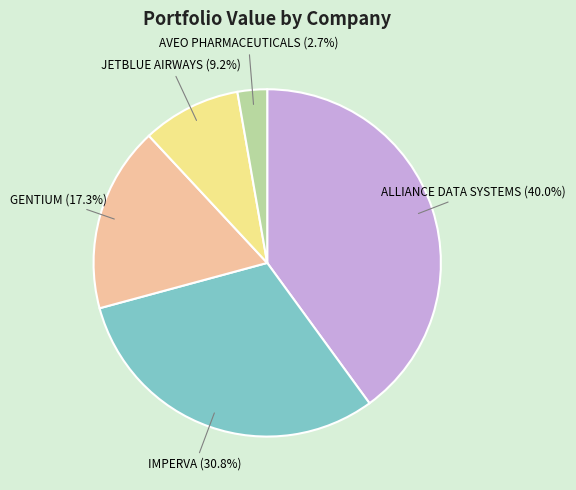

To the nearest percent, what is the difference between the JETBLUE AIRWAYS and ALLIANCE DATA SYSTEMS slice percentages?

31%